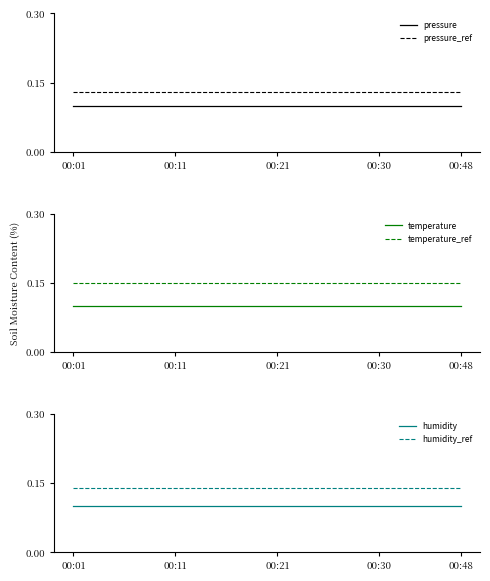

The pressure series shows 0.0 at 00:11. True or false?

False